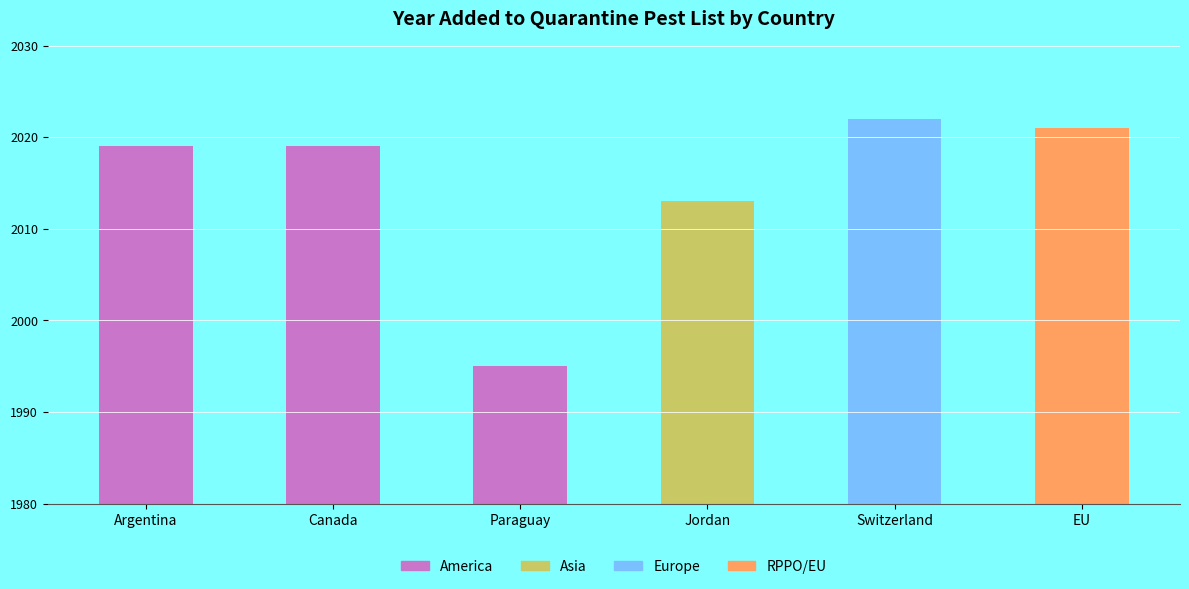

The chart shows a value of 2019 at Canada. True or false?

True